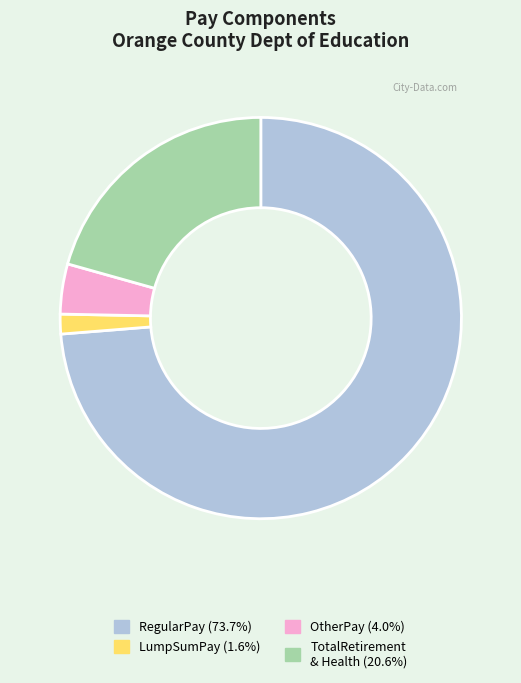

How many slices are in this pie chart?

4